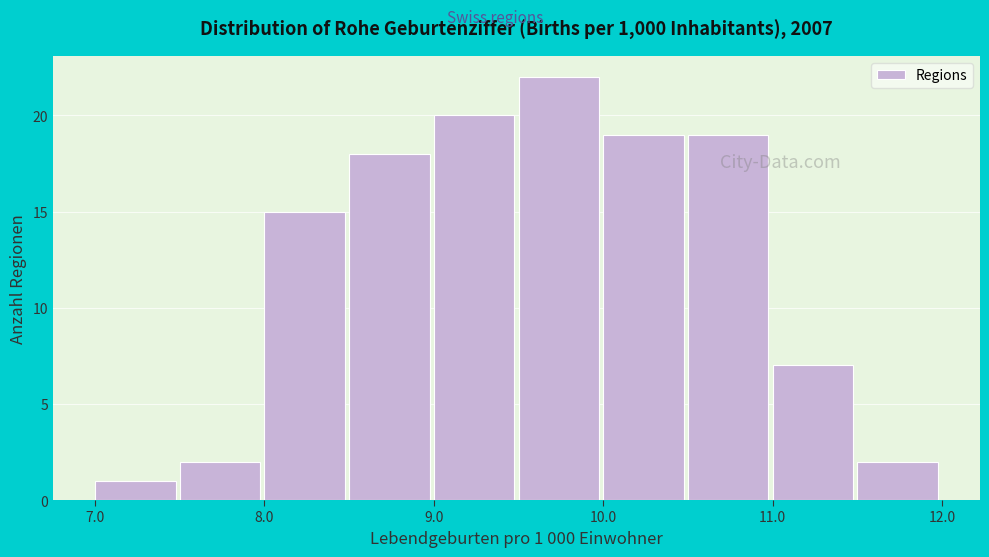

Which range on the x-axis has the tallest bar?

9.5 to 10.0